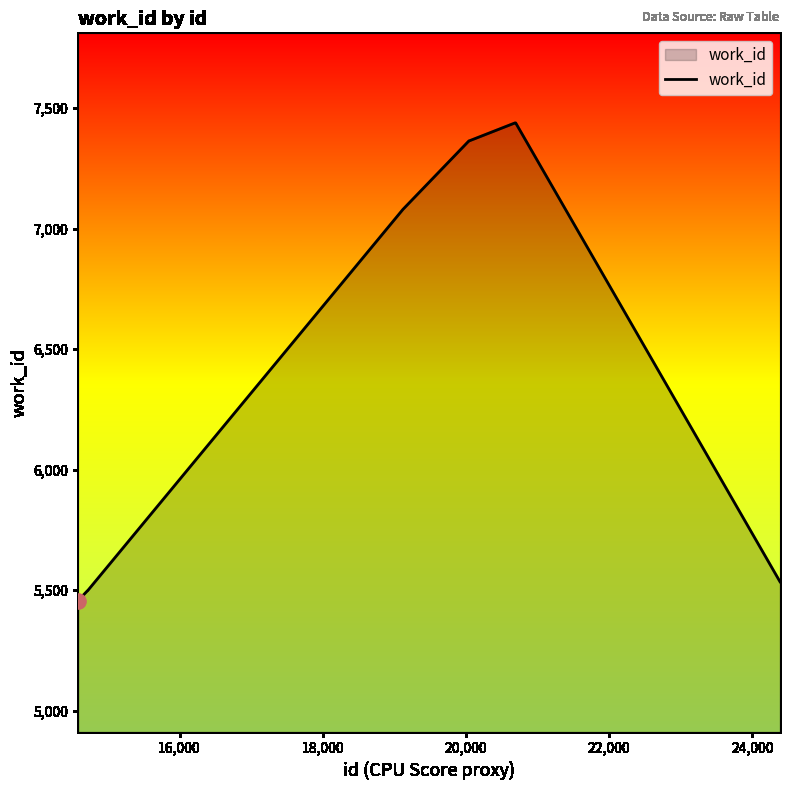

What is the difference between the maximum and minimum values?

1982